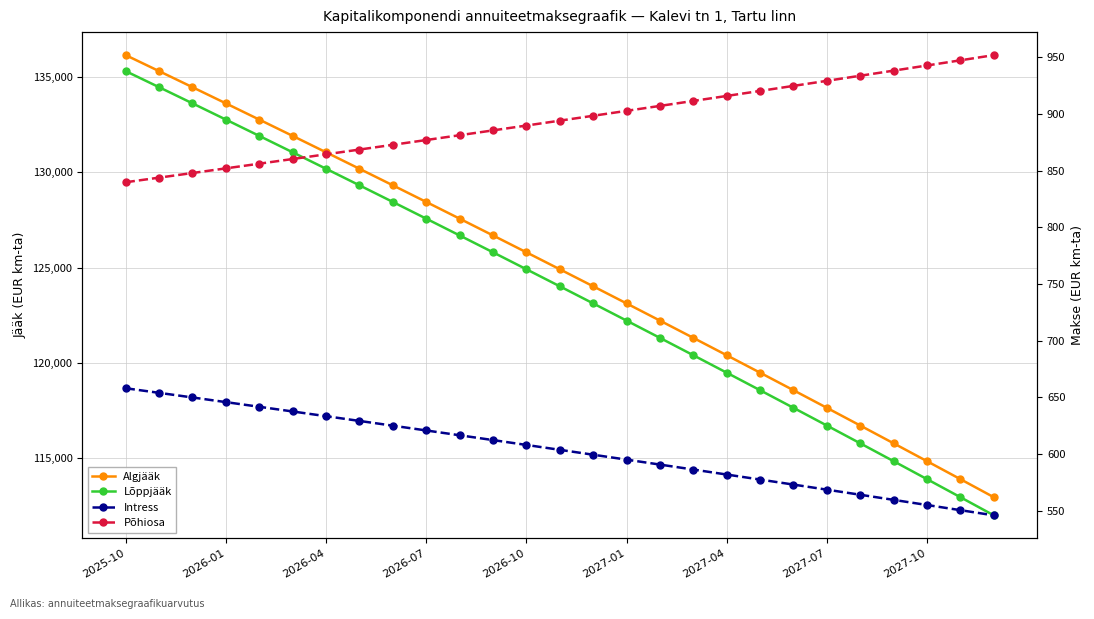

Which series has the widest spread of values?

Lõppjääk